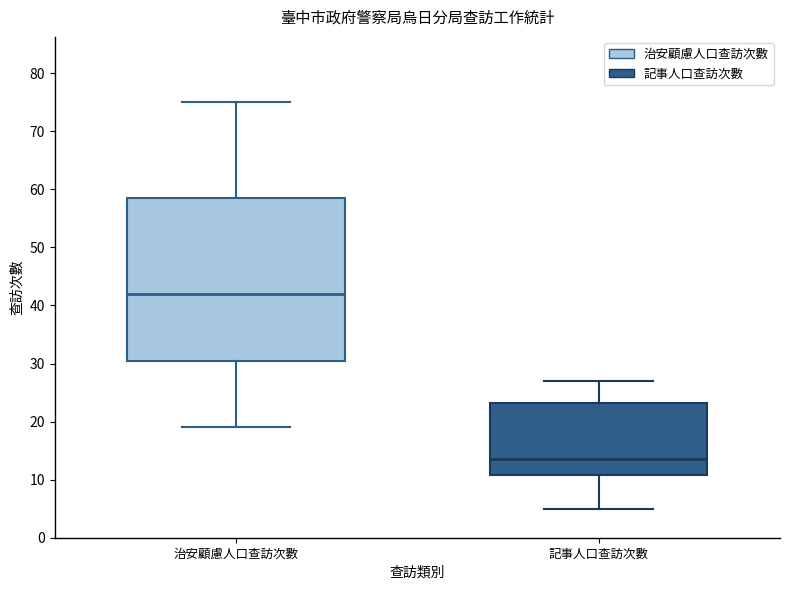

Which box has the highest median line?

治安顧慮人口查訪次數